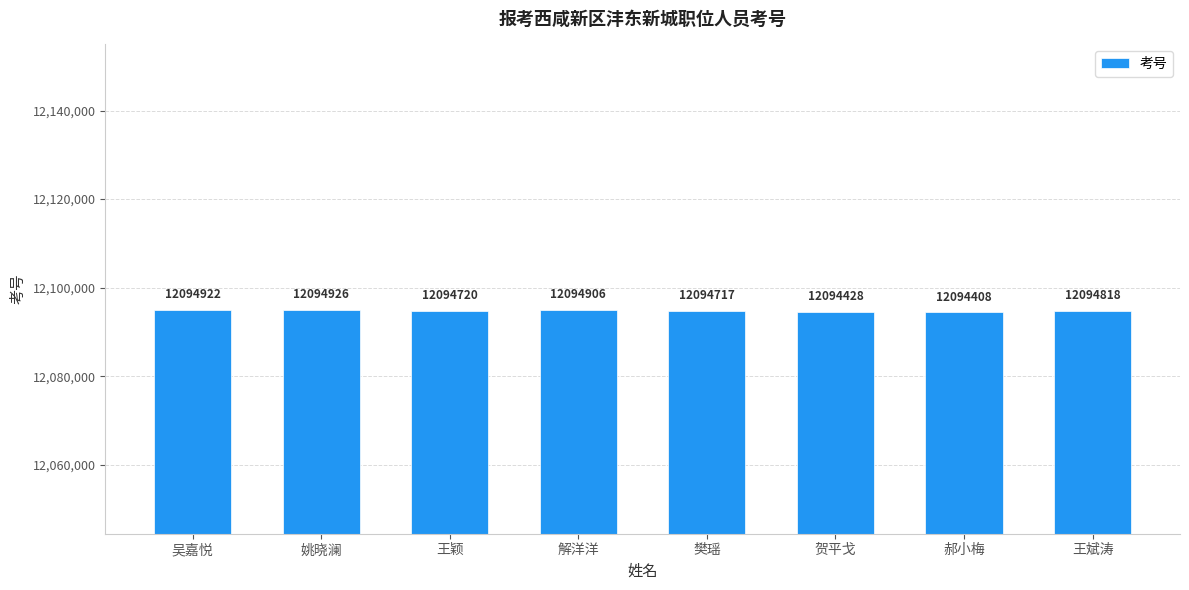

Read the value at 吴嘉悦, to the nearest 100.

12094900